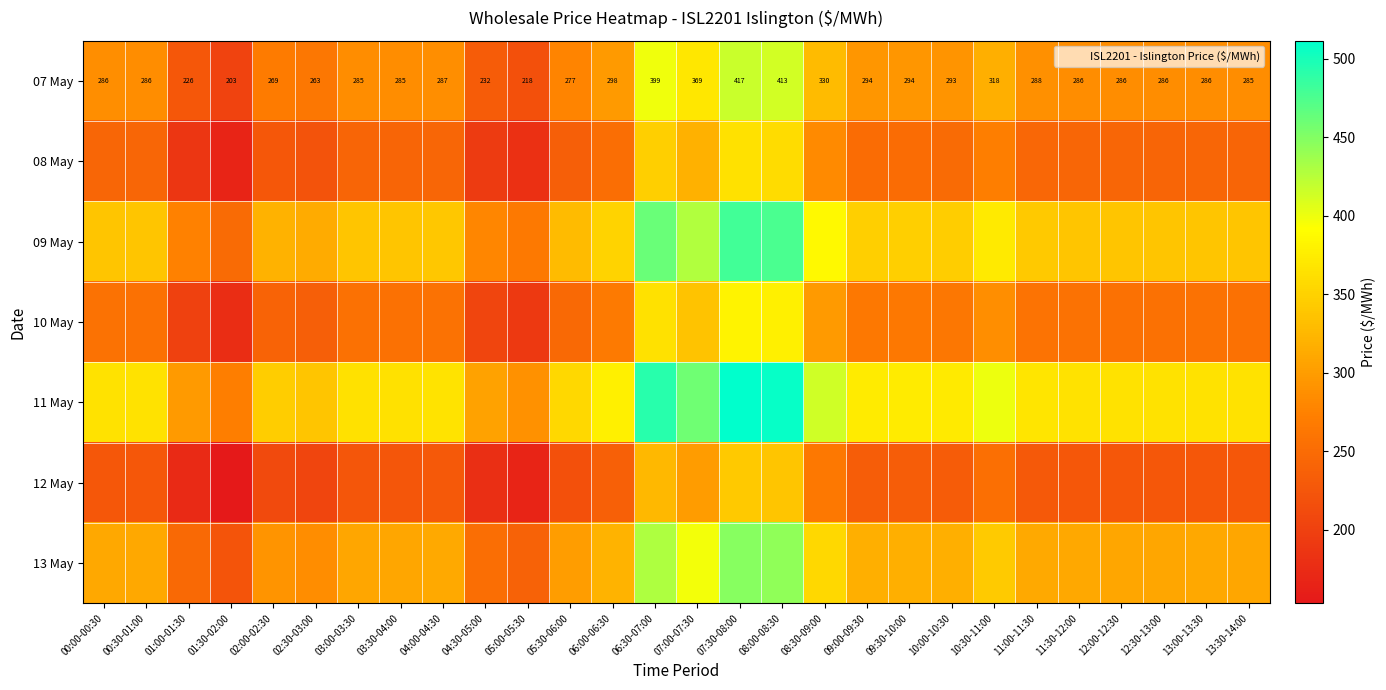

At how many categories does at least one series exceed 356?

21